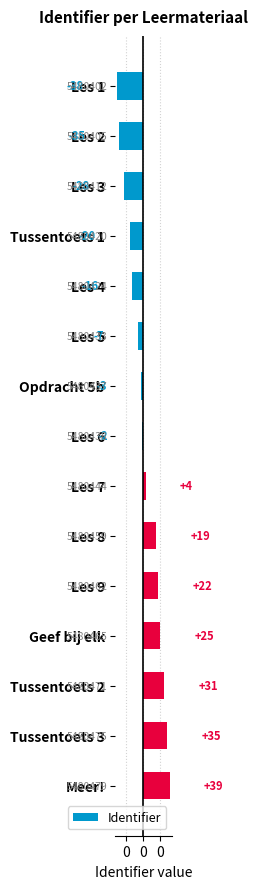

What is the smallest value displayed?

-38